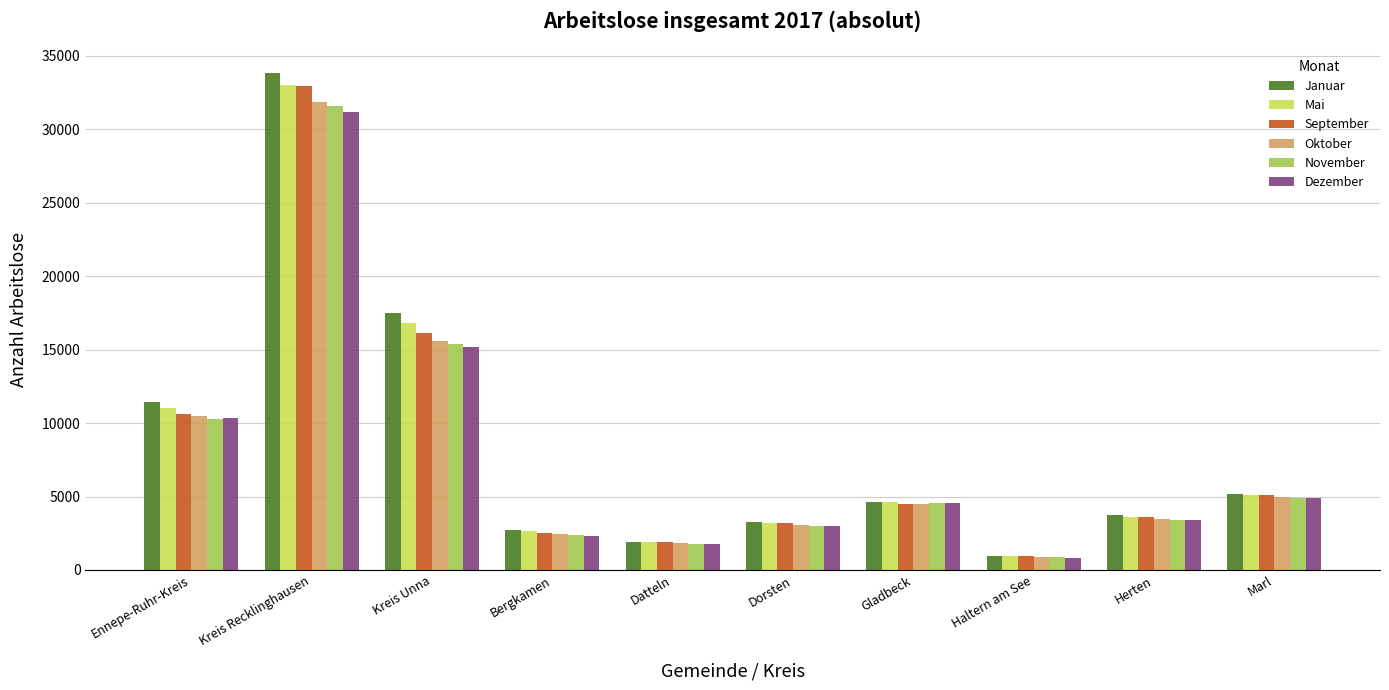

What is the label of the 6th bar from the left?

Dorsten